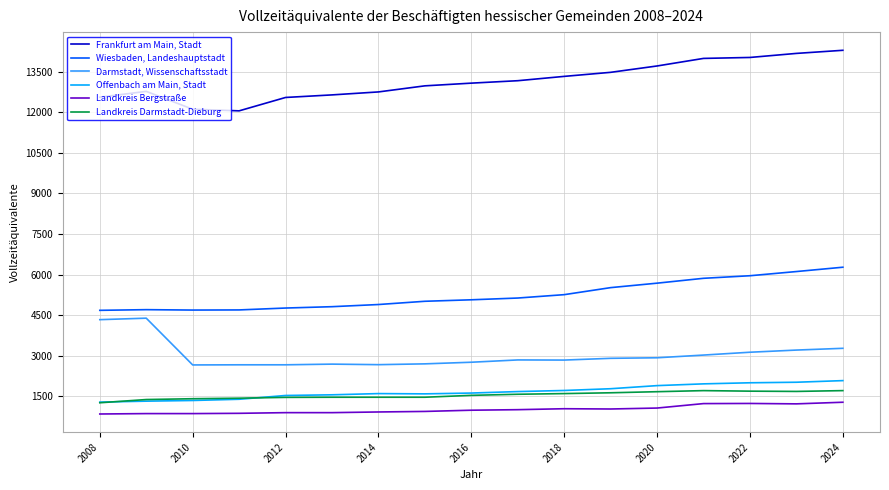

Is this an area chart (filled region under the line)?

No